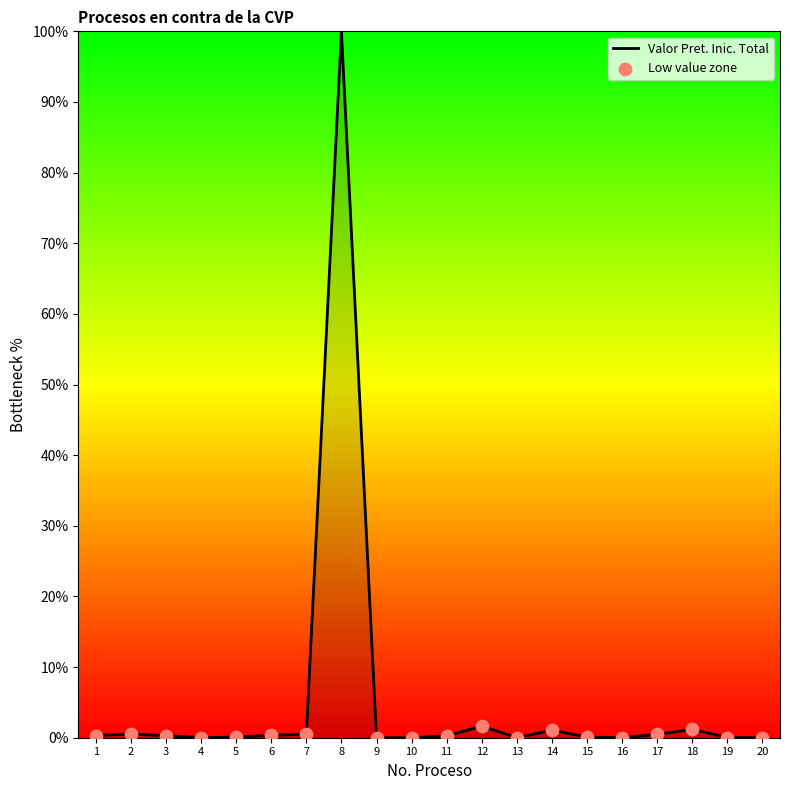

True or false: the data shows 28.0 at 8.

False